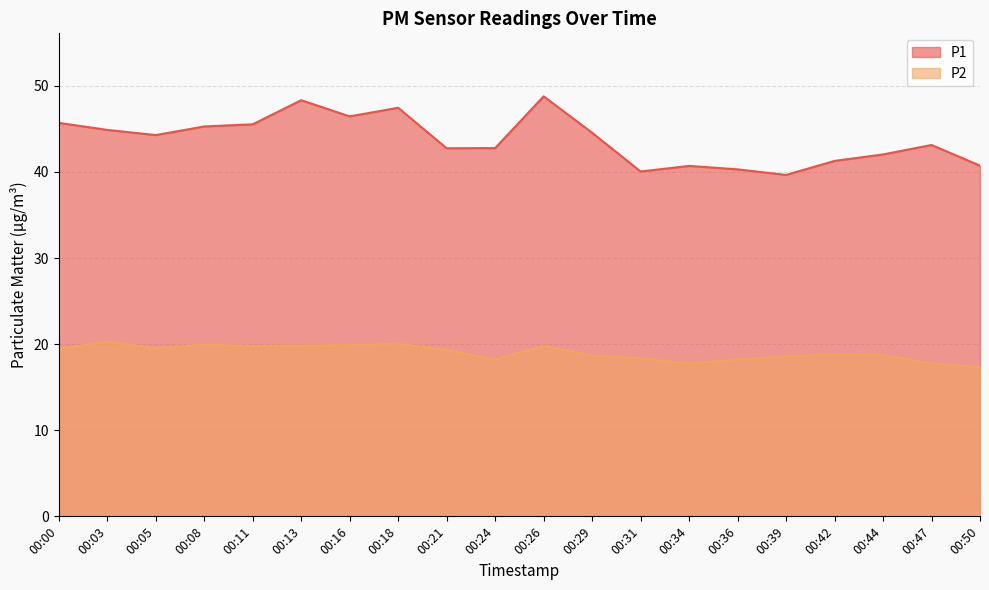

At which category is the sum across all series the highest?

00:26